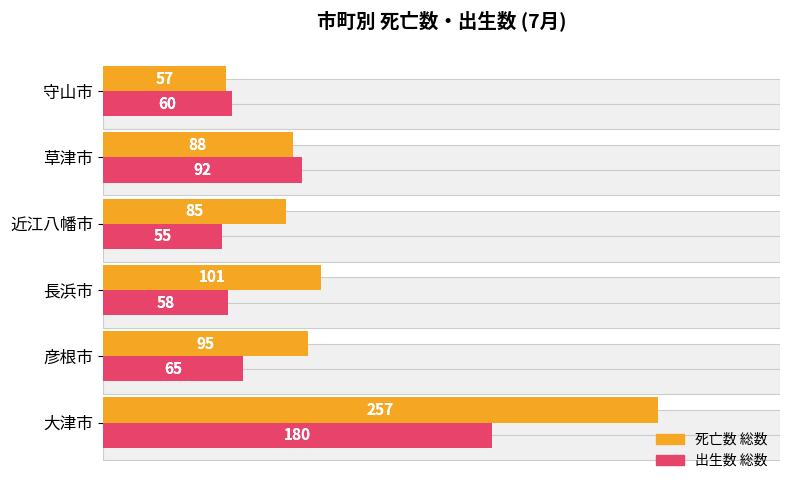

What is the minimum value for 出生数 総数?

55